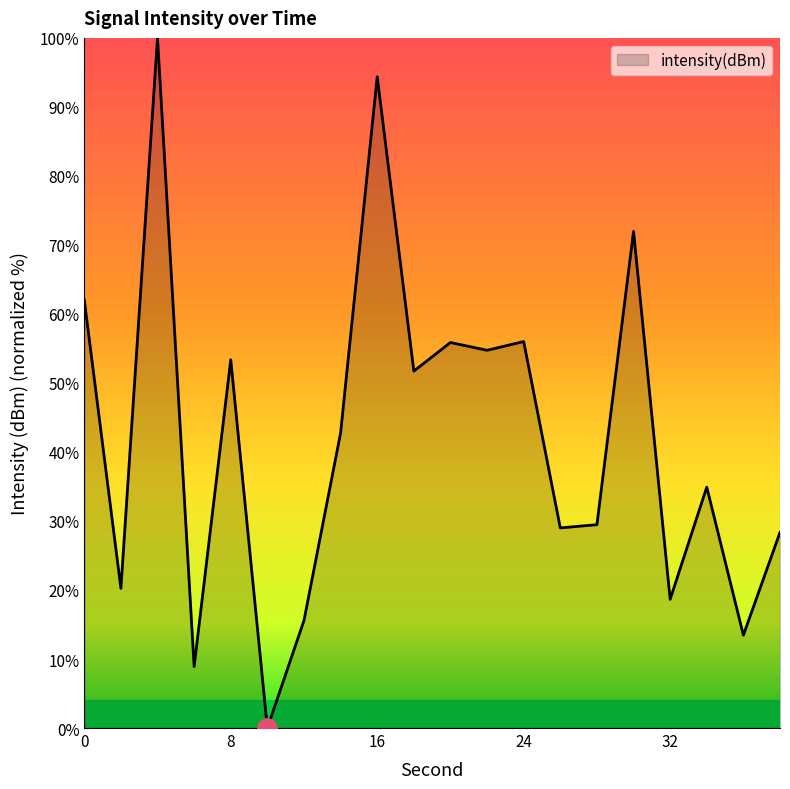

How many values are above zero?

19